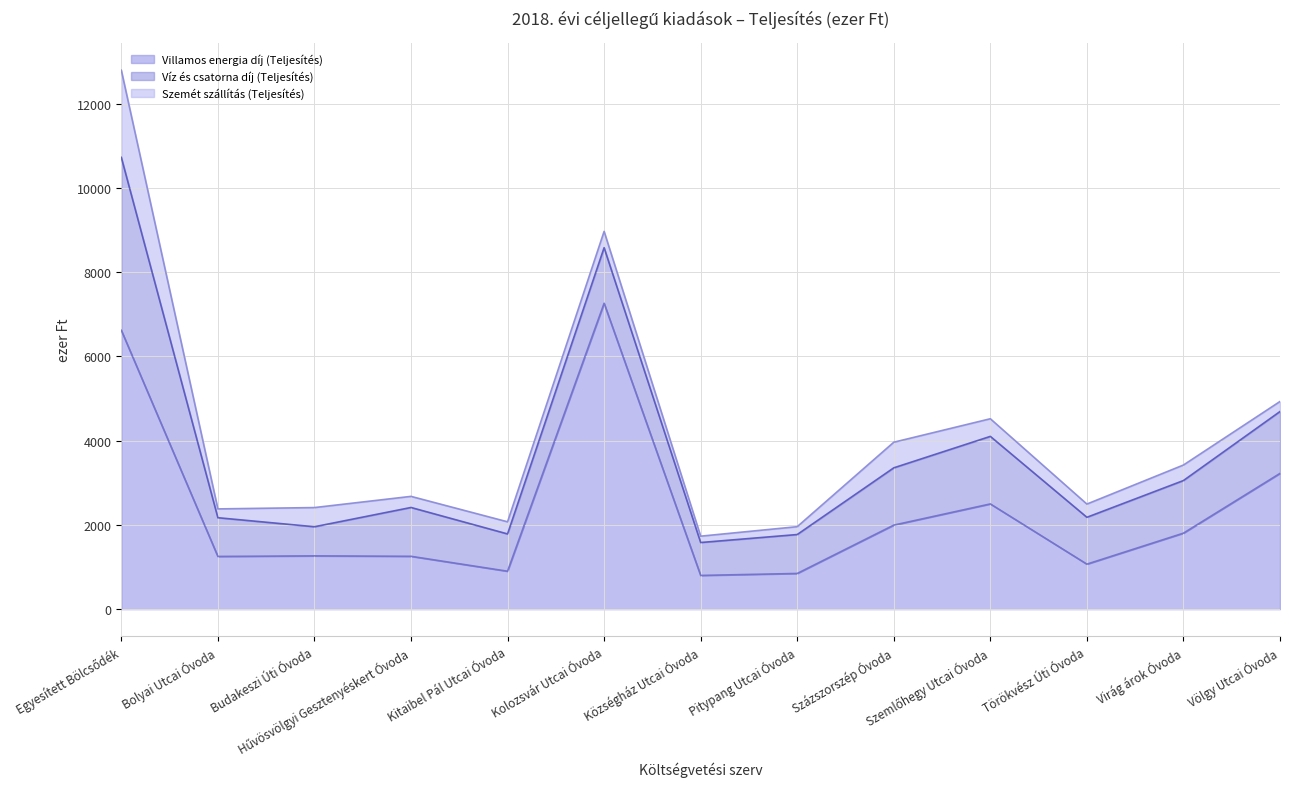

At which label does Szemét szállítás (Teljesítés) reach its peak?

Egyesített Bölcsődék